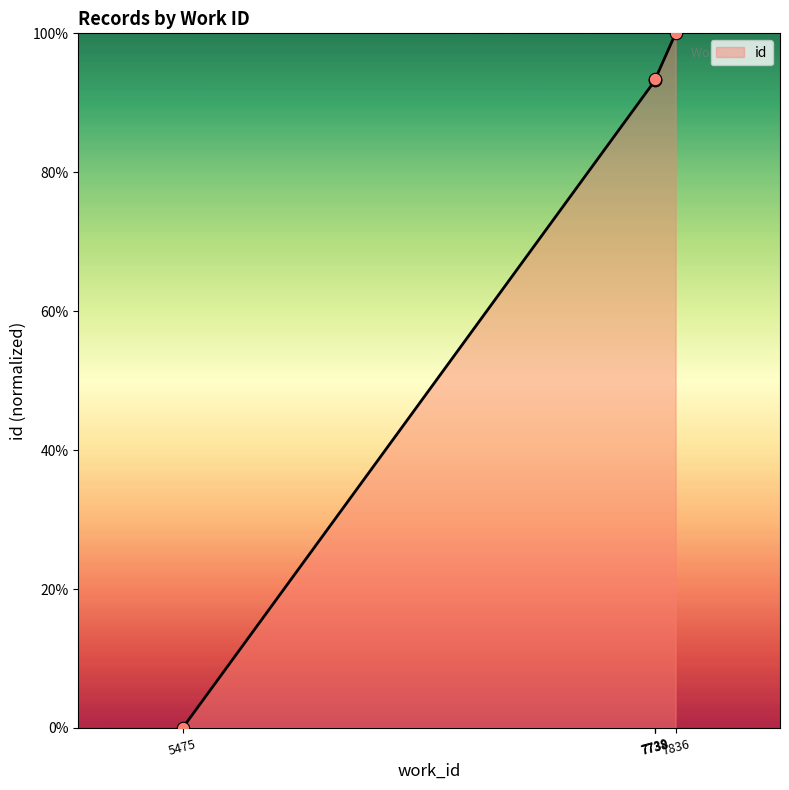

Which has a higher value, 7739 or 5475?

7739